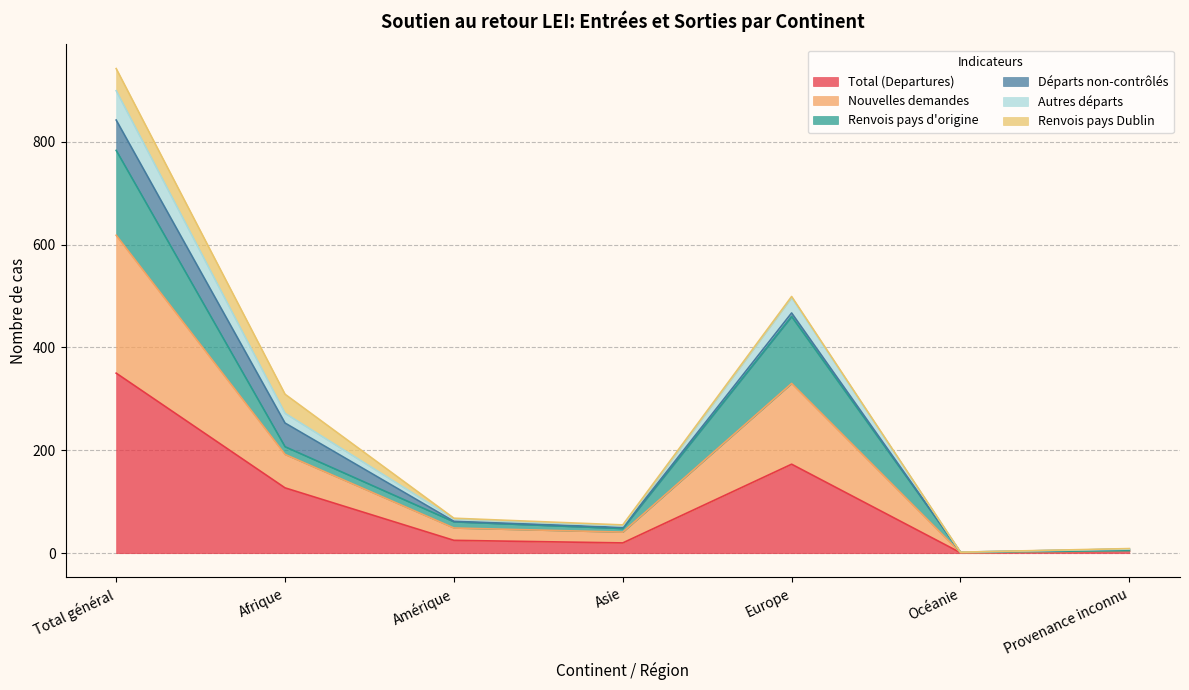

Which has a higher value, Afrique or Europe?

Europe